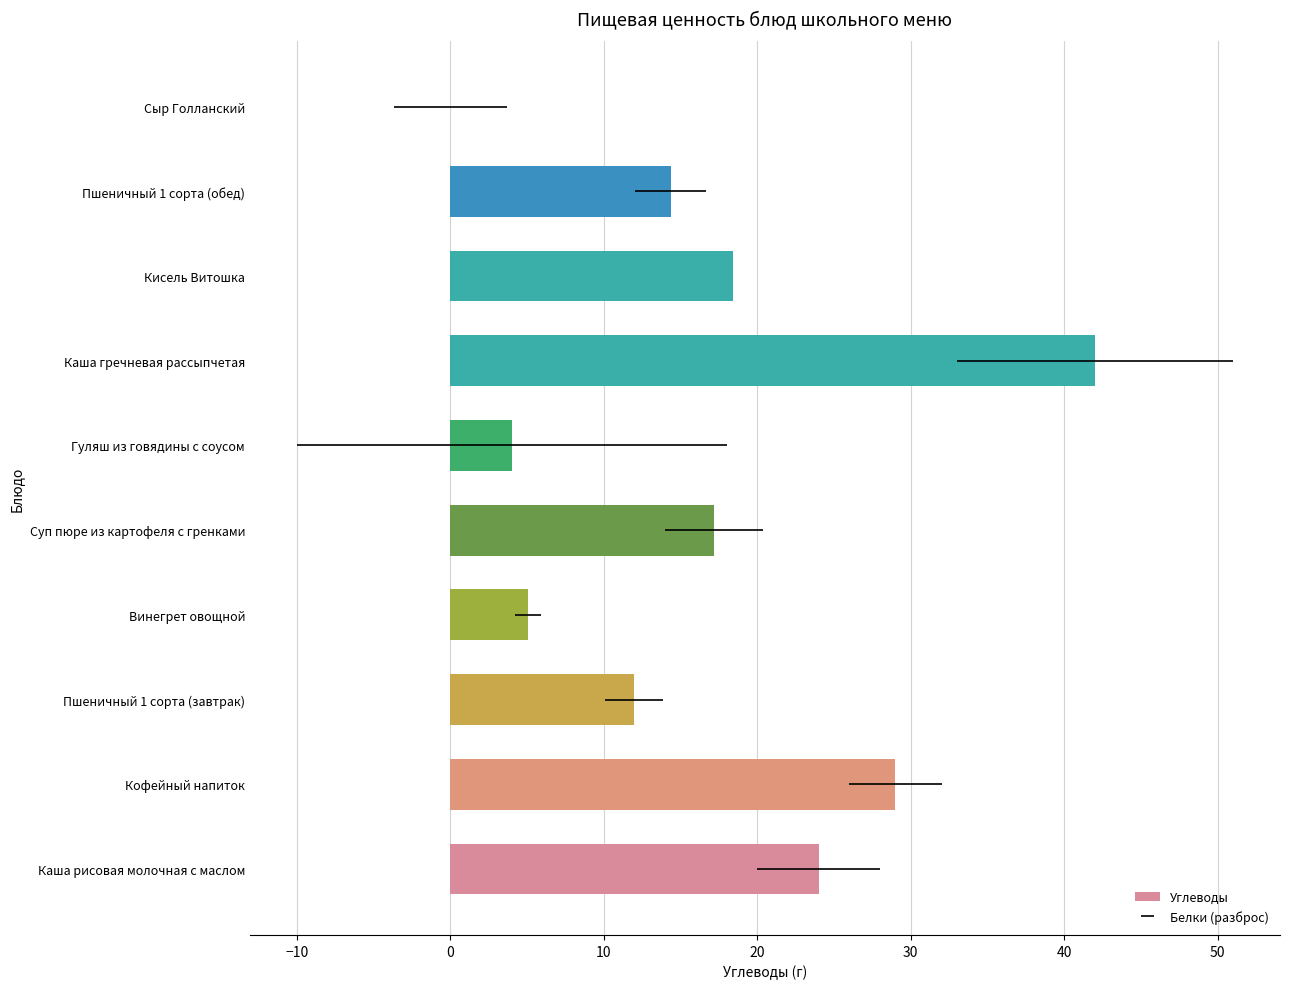

How many values are below 17?

5